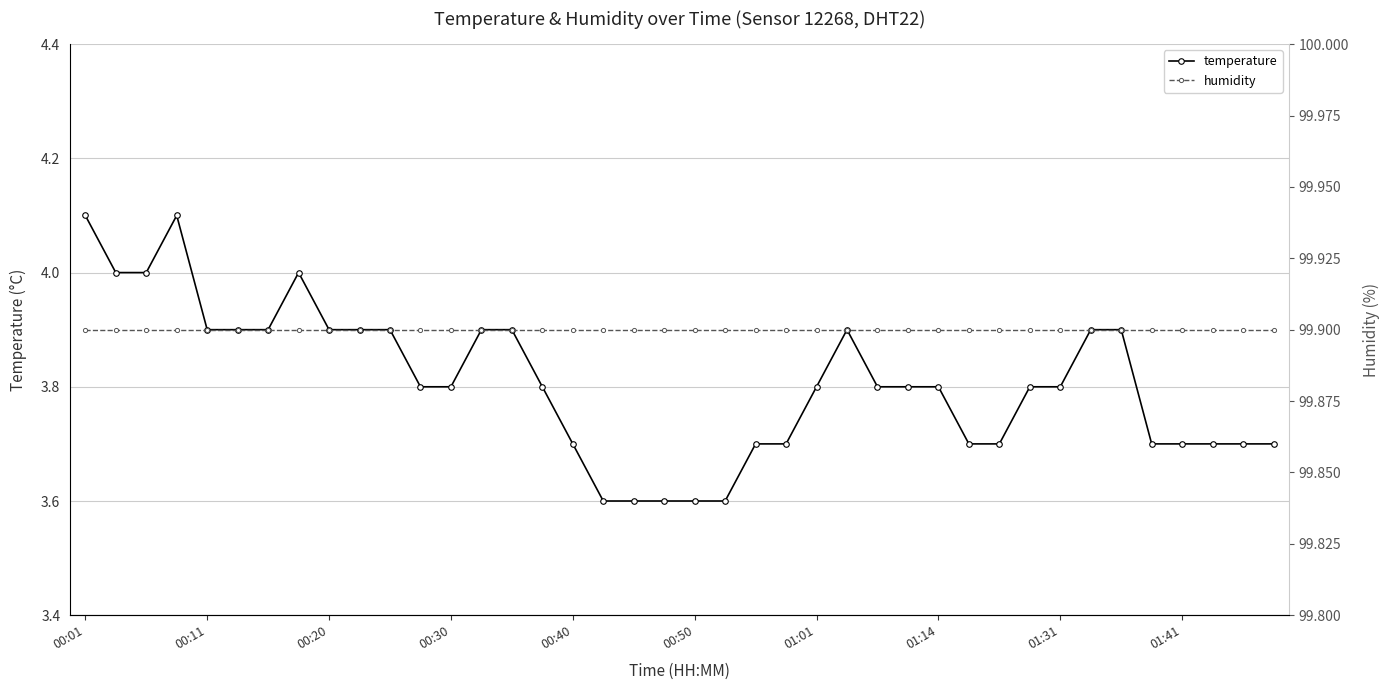

The temperature series shows 3.7 at 01:41. True or false?

True